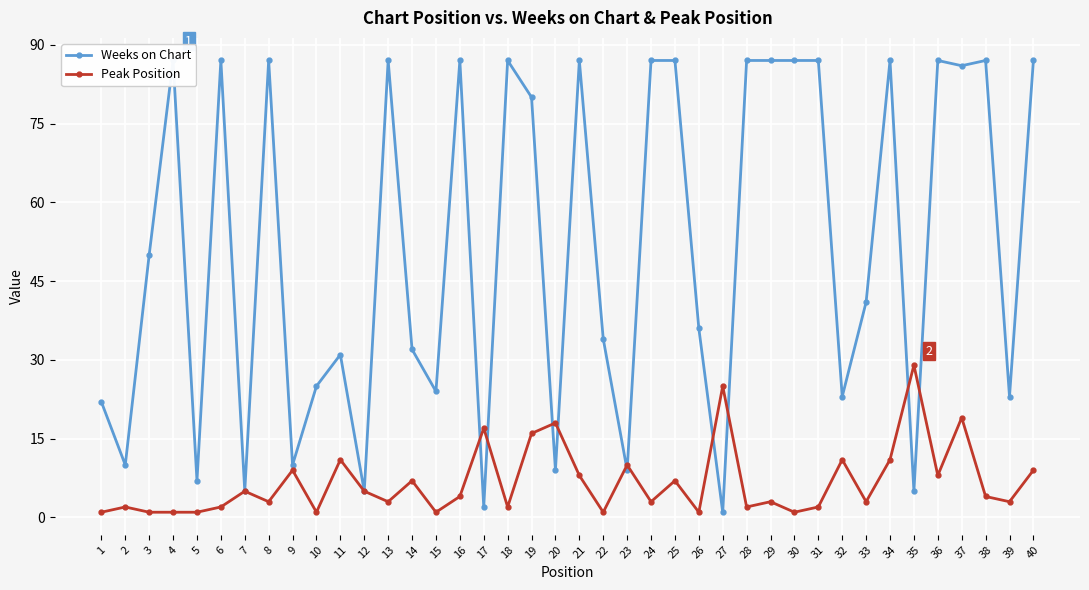

Reading left to right, extract all data points from this chart.

Weeks on Chart: 1=22	2=10	3=50	4=87	5=7	6=87	7=5	8=87	9=10	10=25	11=31	12=5	13=87	14=32	15=24	16=87	17=2	18=87	19=80	20=9	21=87	22=34	23=9	24=87	25=87	26=36	27=1	28=87	29=87	30=87	31=87	32=23	33=41	34=87	35=5	36=87	37=86	38=87	39=23	40=87
Peak Position: 1=1	2=2	3=1	4=1	5=1	6=2	7=5	8=3	9=9	10=1	11=11	12=5	13=3	14=7	15=1	16=4	17=17	18=2	19=16	20=18	21=8	22=1	23=10	24=3	25=7	26=1	27=25	28=2	29=3	30=1	31=2	32=11	33=3	34=11	35=29	36=8	37=19	38=4	39=3	40=9